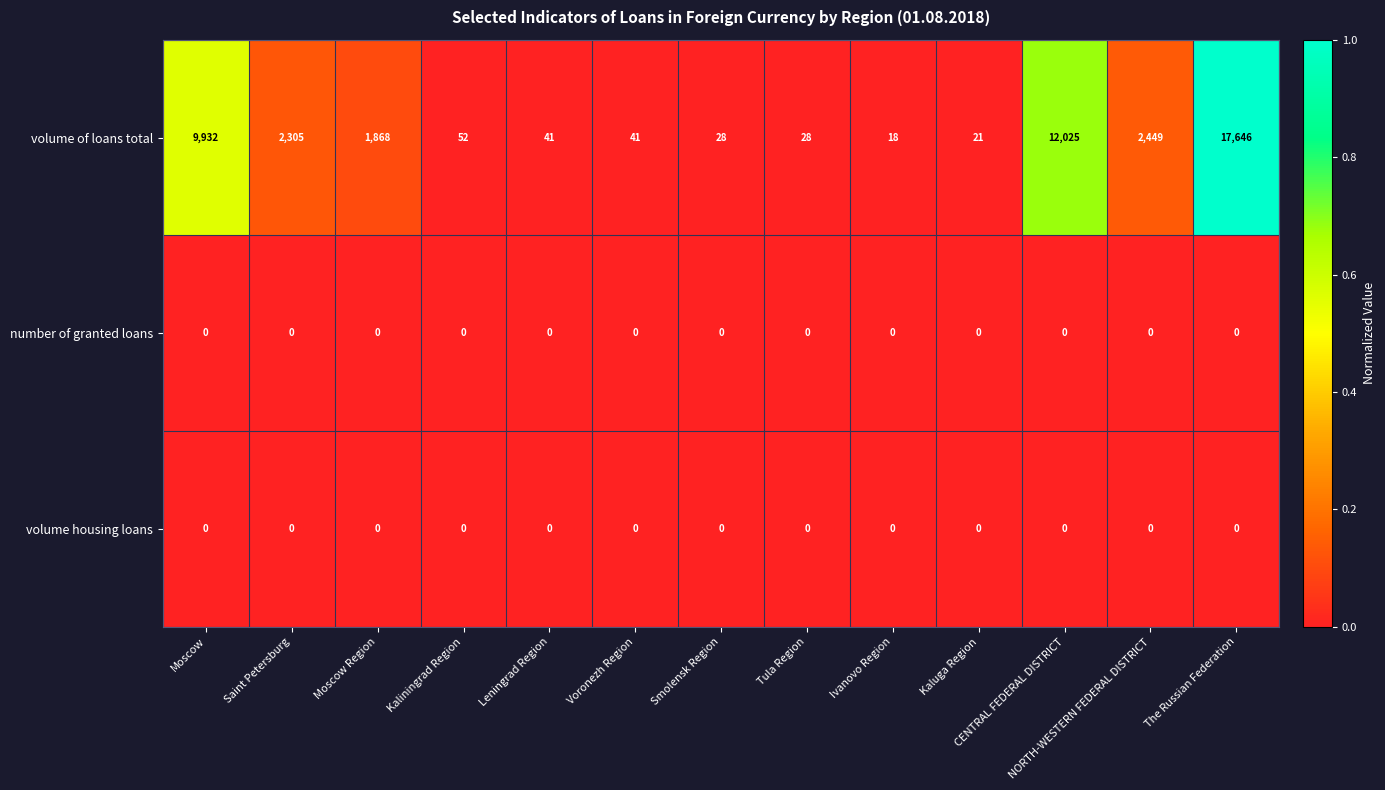

The volume of loans total series shows 41 at Voronezh Region. True or false?

True